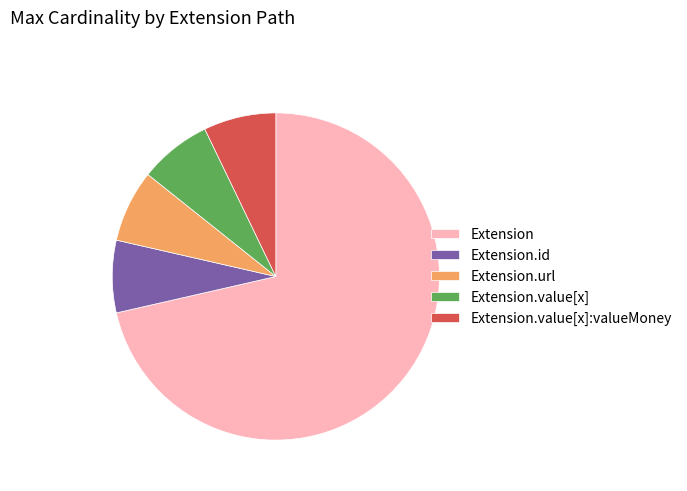

Is it true that Extension.value[x]:valueMoney is 7% of the pie?

True